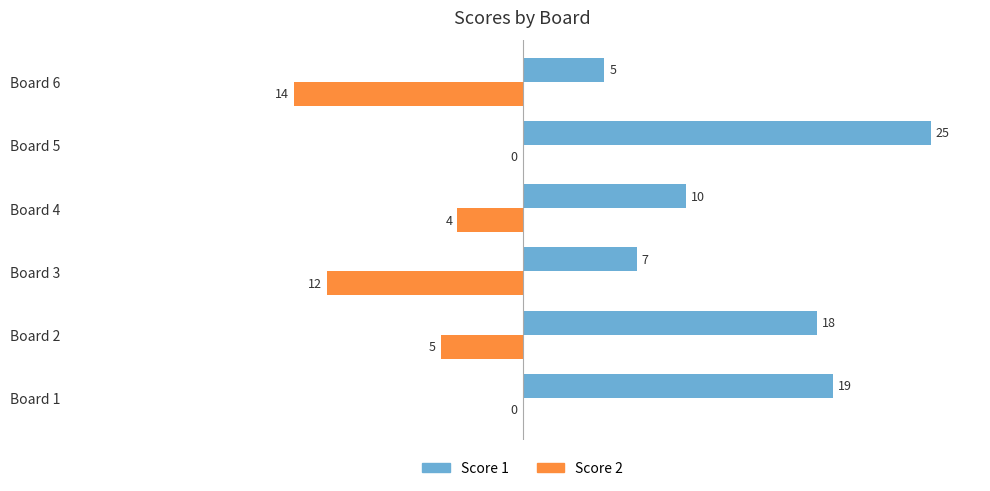

Is it true that Score 1 equals 12 at Board 3?

False